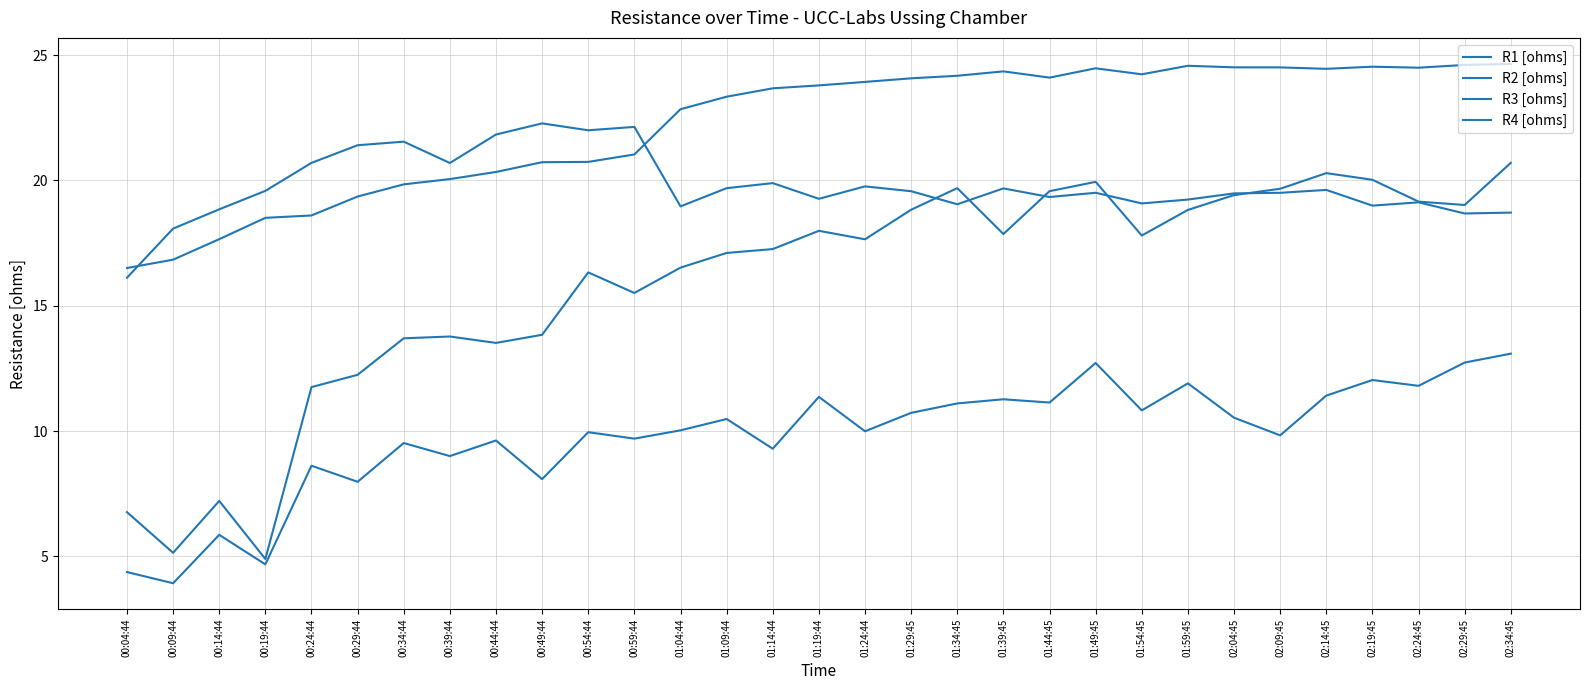

Count the number of data series in this chart.

4